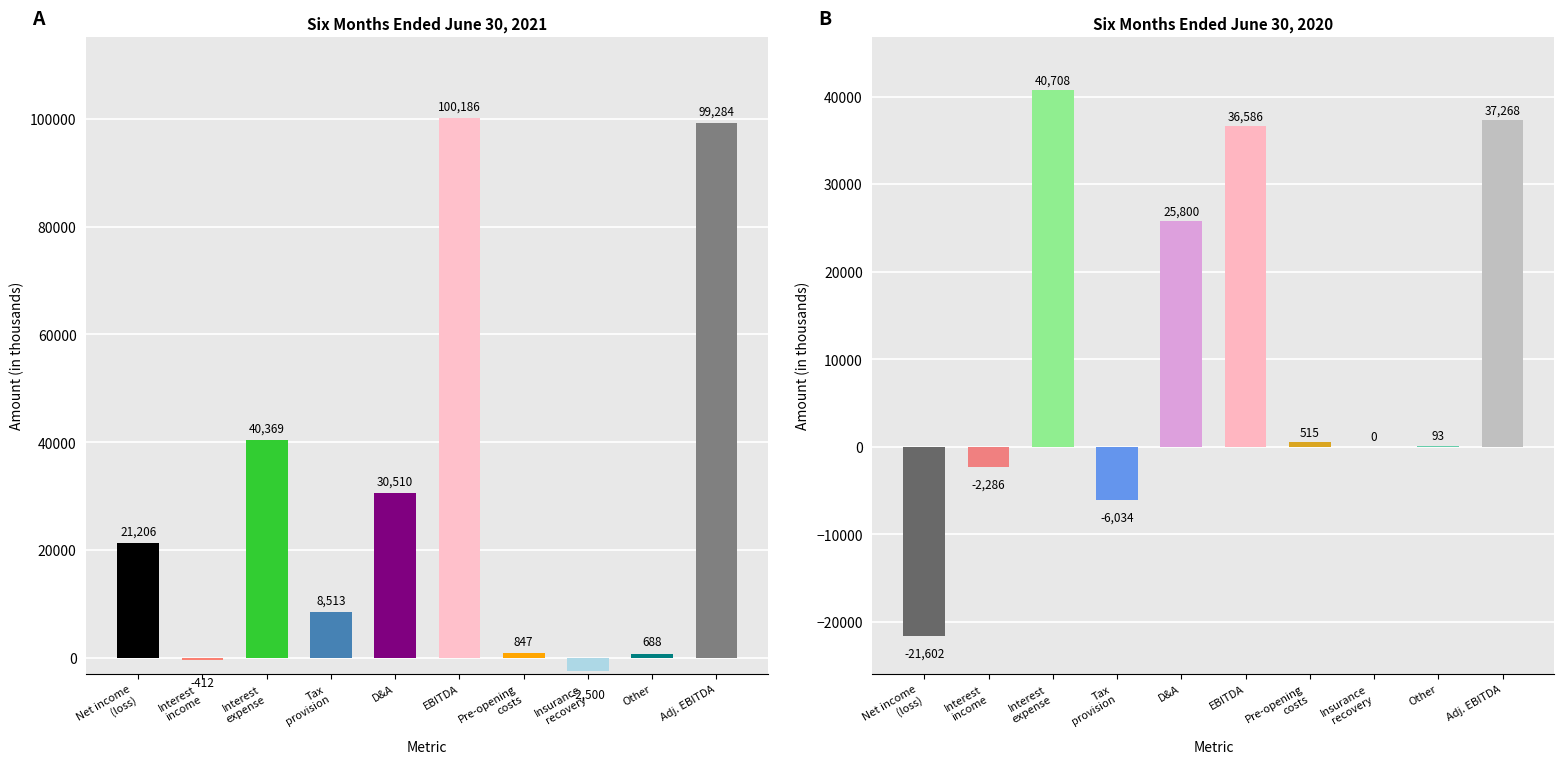

What position from the left is Other?

9